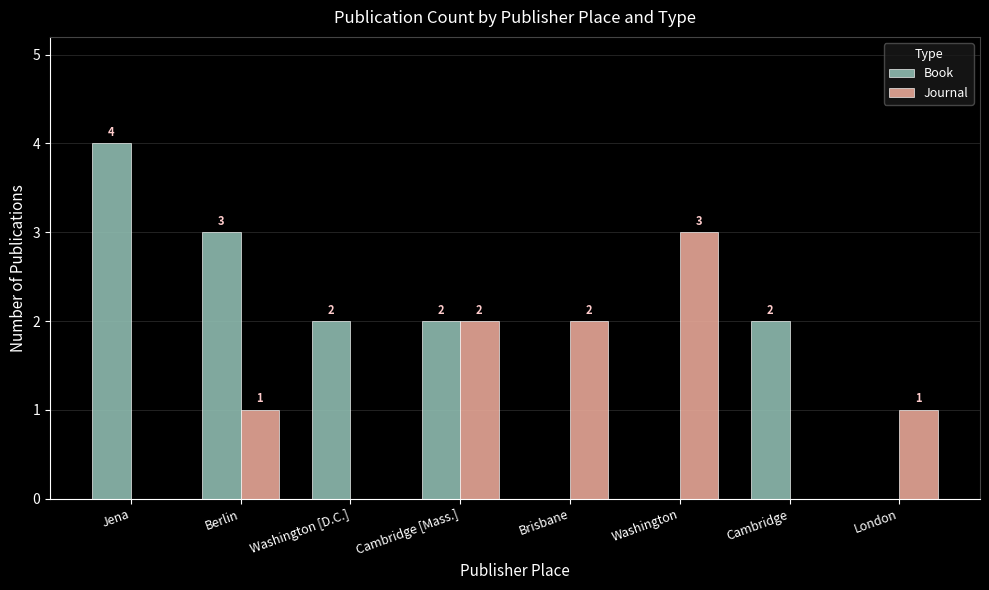

What is the sum of all Journal values?

9